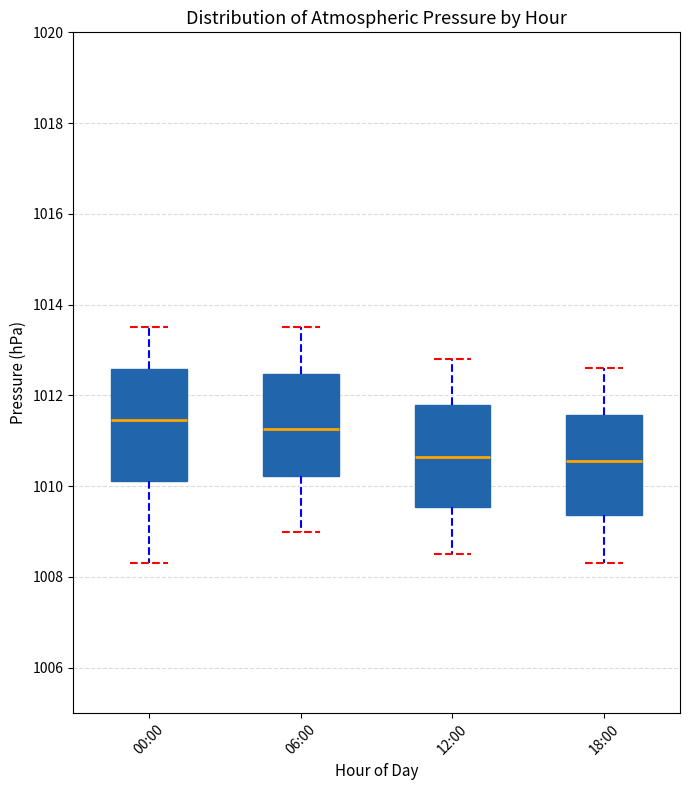

Which box is the tallest, from its lower edge to its upper edge?

00:00